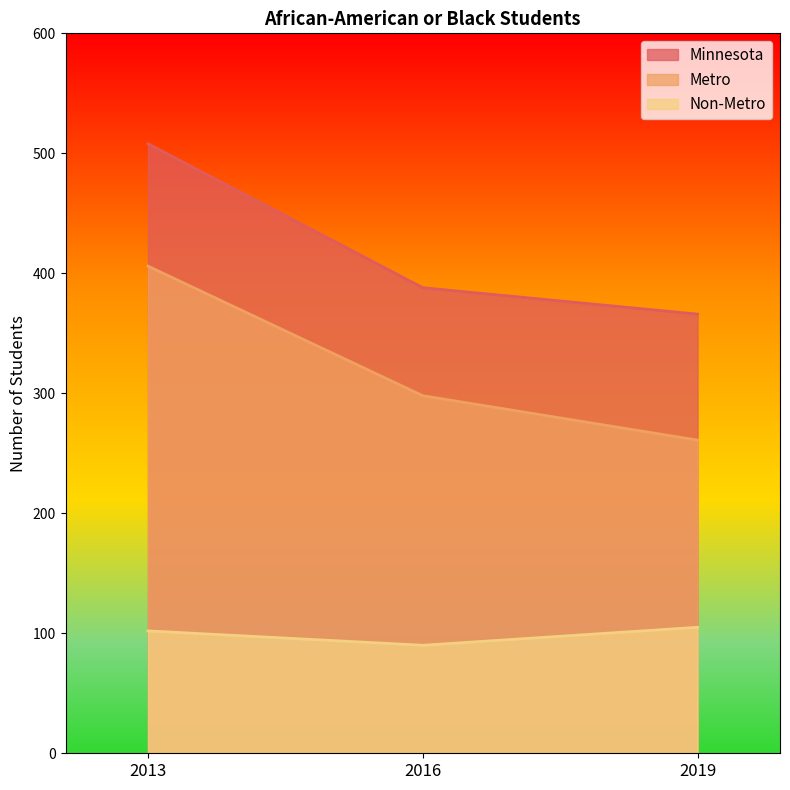

What are all the series names shown in the legend?

Minnesota, Metro, Non-Metro